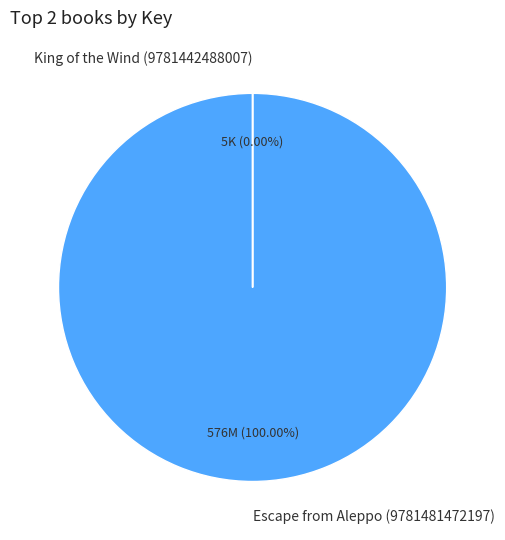

Count the number of slices in the pie.

2